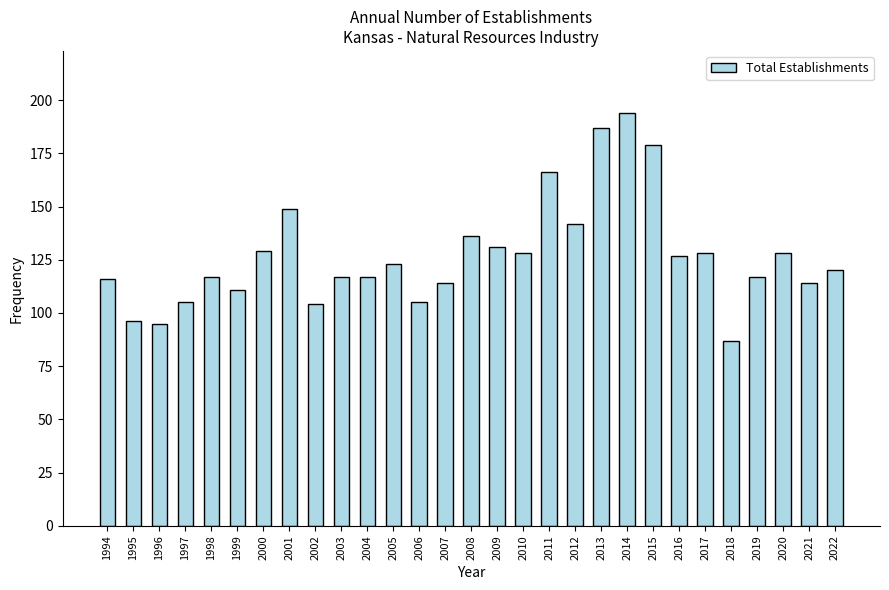

What is the maximum value shown in the chart?

194